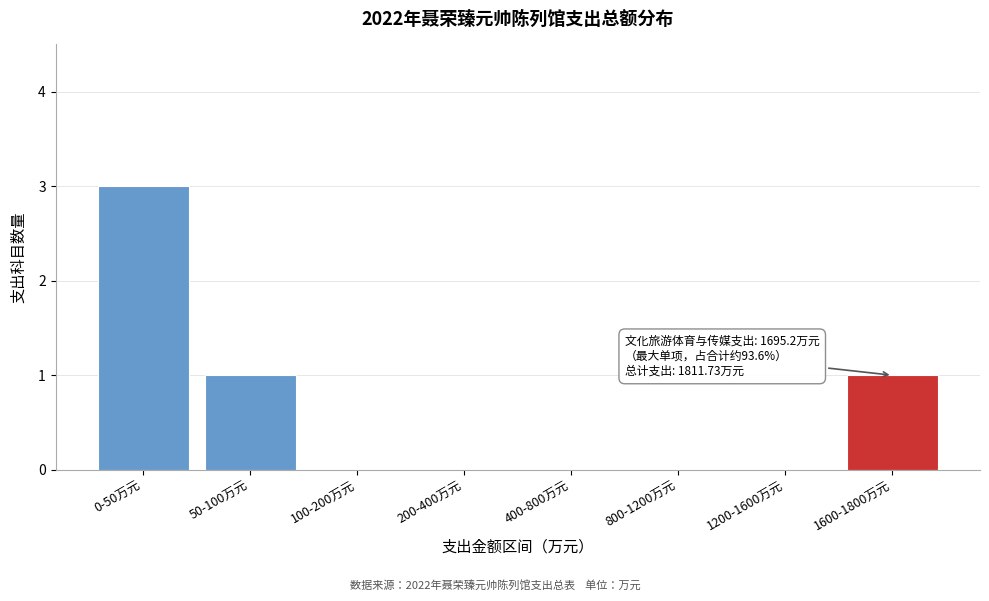

Reading right to left, transcribe all the data shown in this chart.

1600-1800万元=1	1200-1600万元=0	800-1200万元=0	400-800万元=0	200-400万元=0	100-200万元=0	50-100万元=1	0-50万元=3